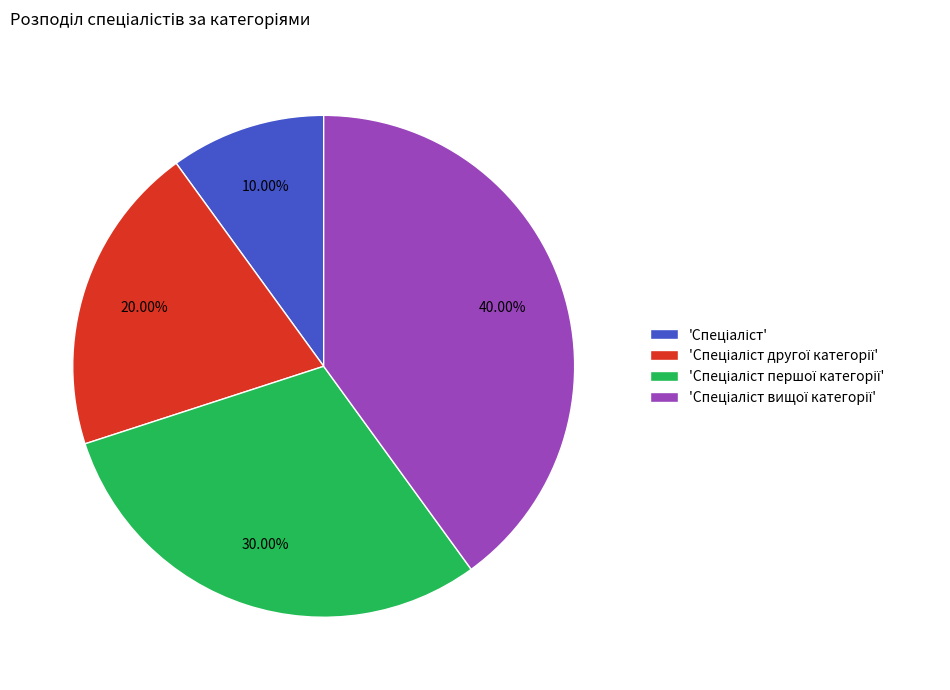

Is there a majority slice in this chart?

No